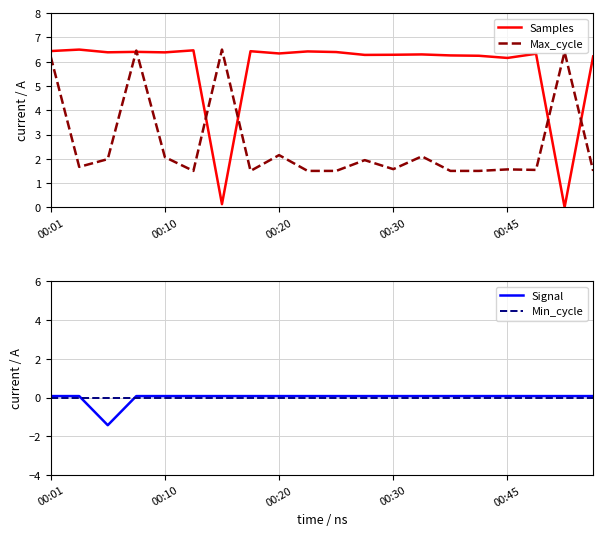

How many lines are shown in the chart?

4